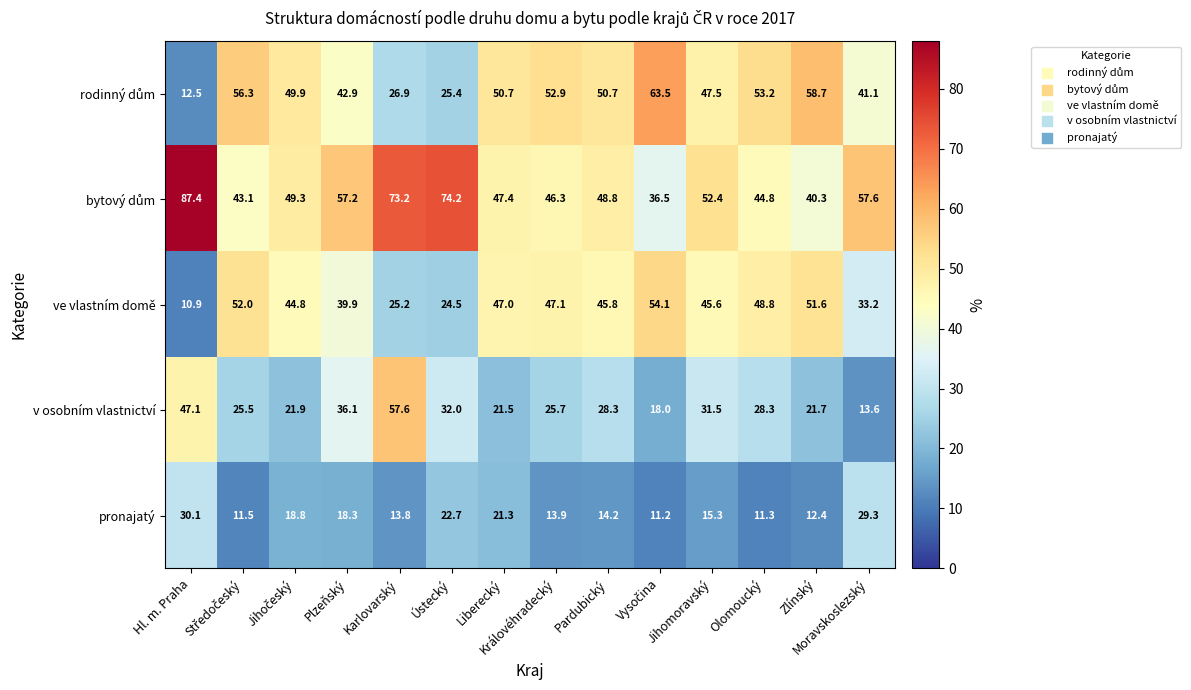

Count the number of categories in the chart.

14